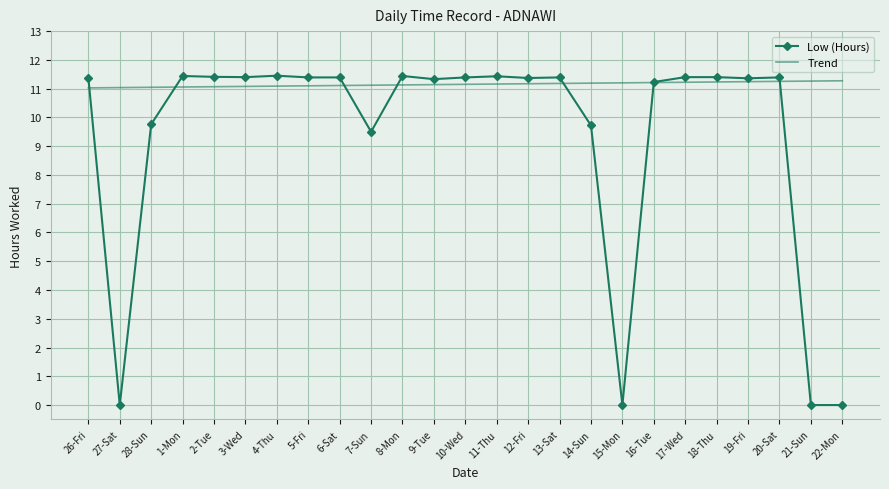

At which label is the value closest to 5?

7-Sun